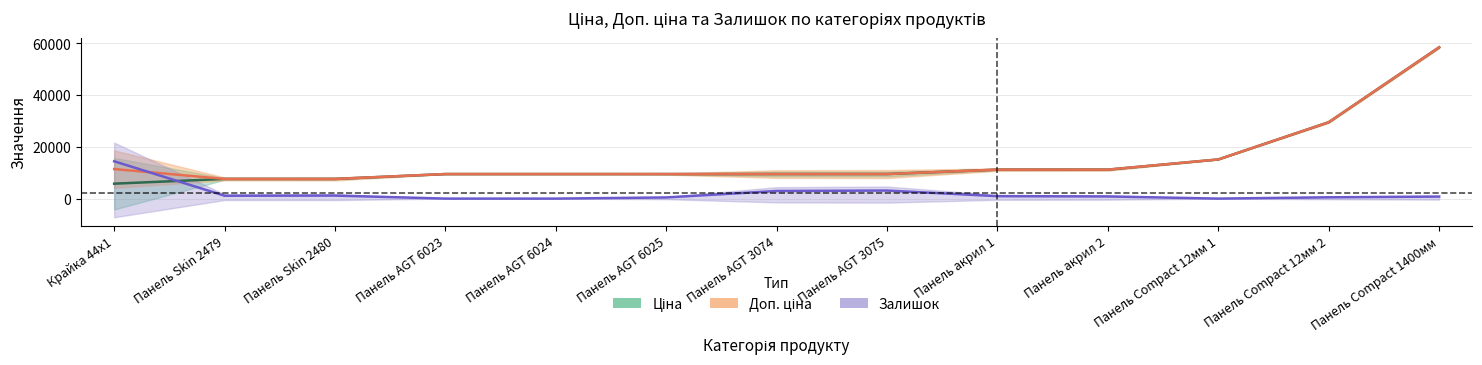

Which series has the widest spread of values?

Ціна